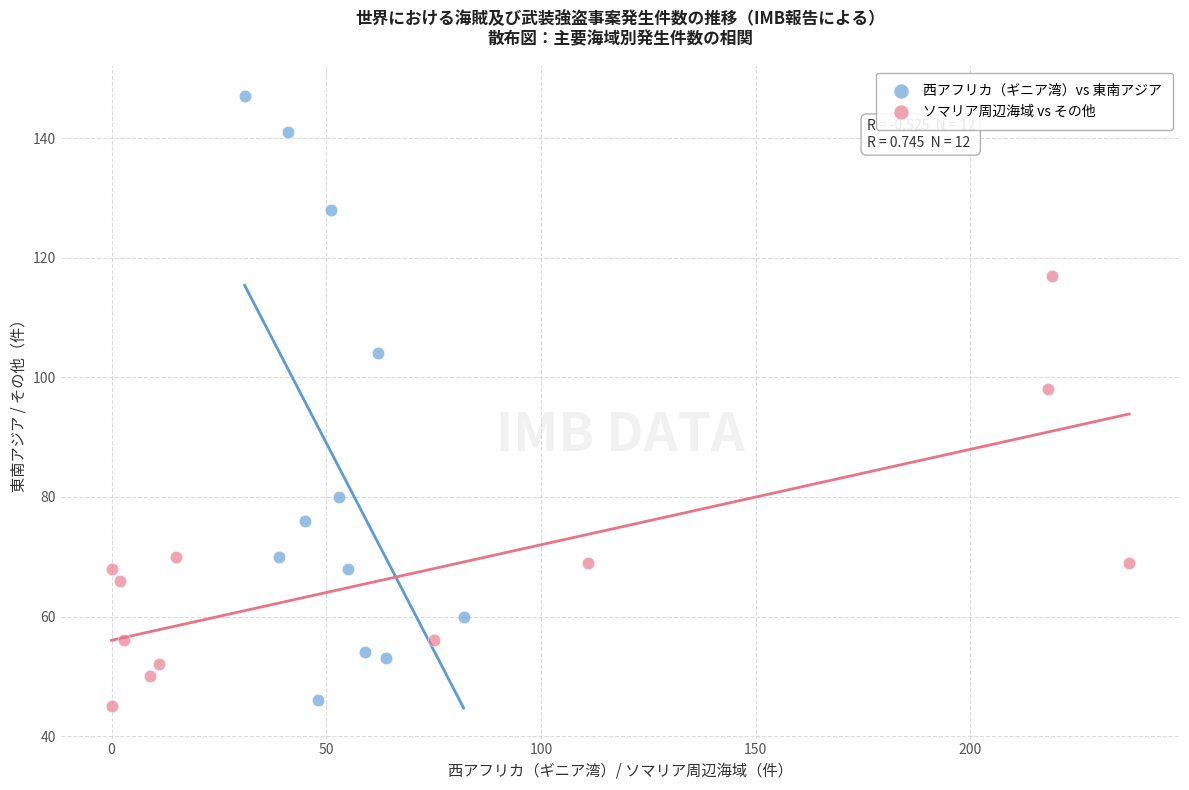

Which series contains the highest Y value?

西アフリカ（ギニア湾）vs 東南アジア